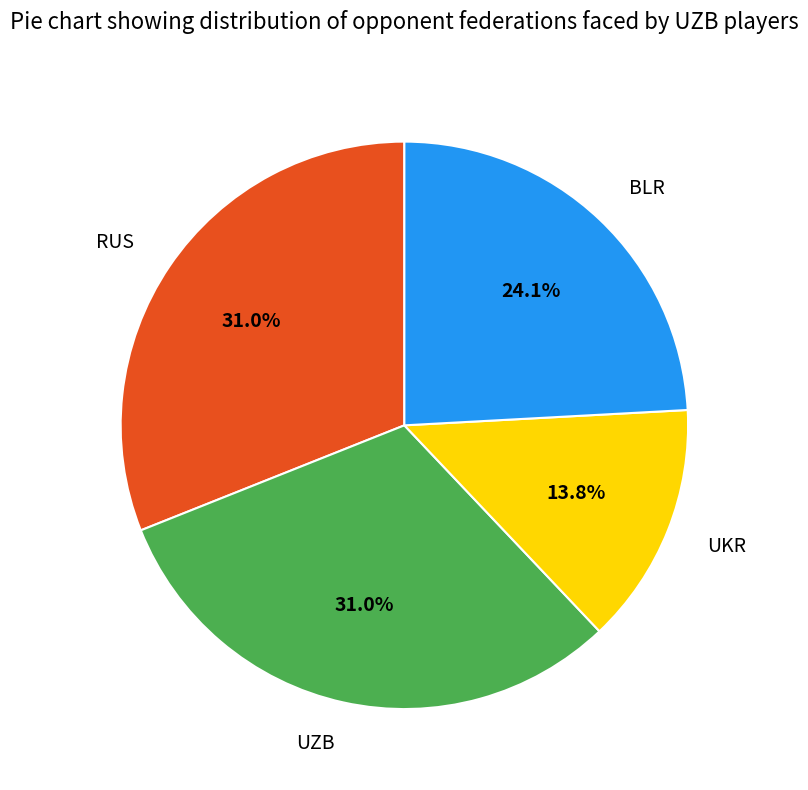

Does any single category account for the majority?

No